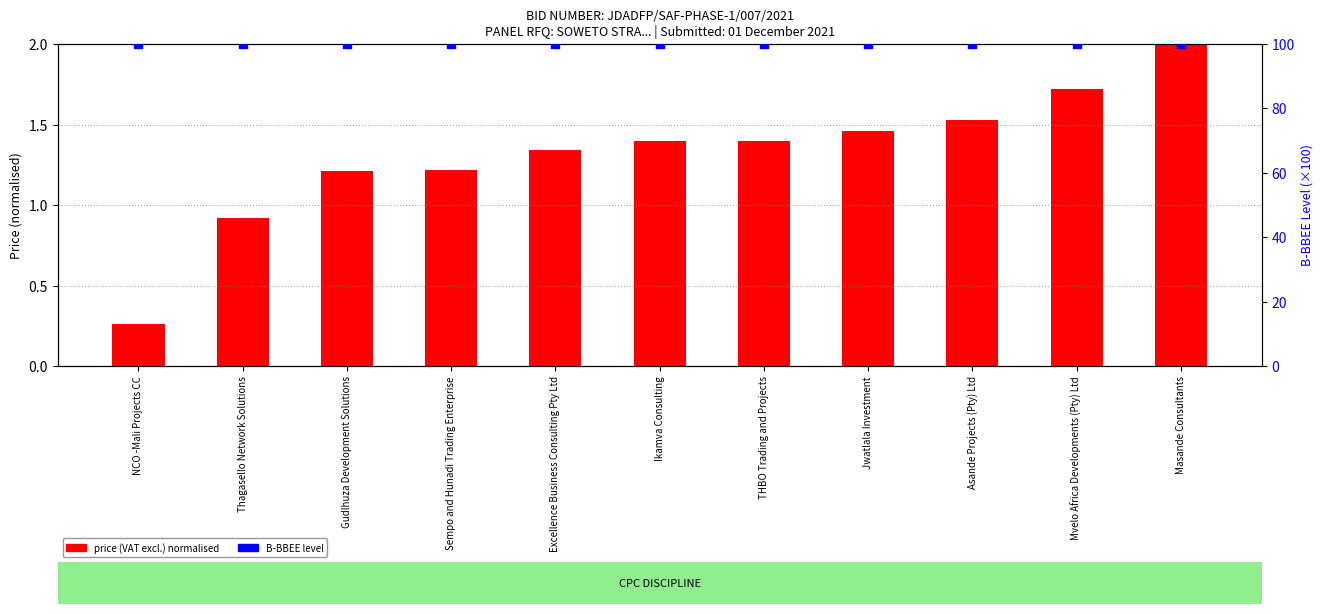

Which series has the largest total across all categories?

B-BBEE level (x100)